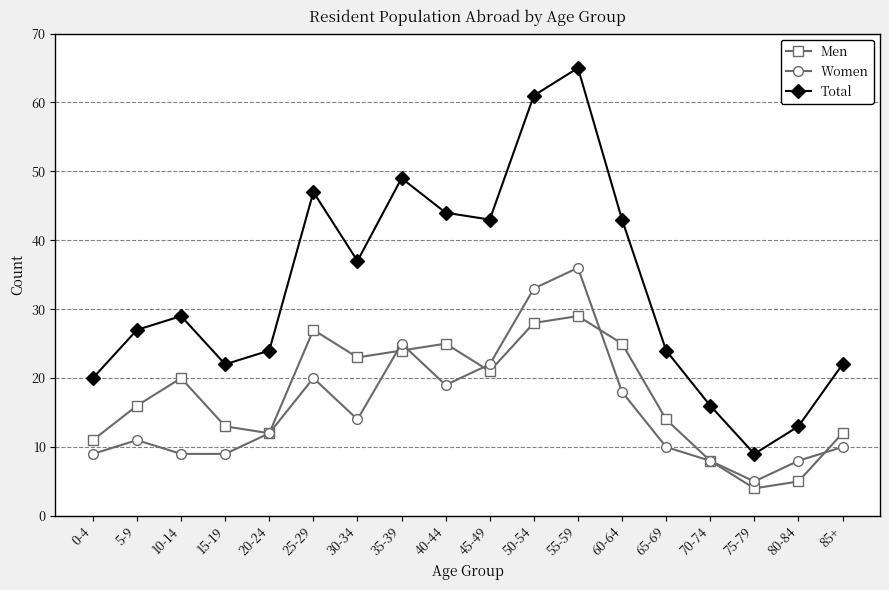

True or false: Men and Total intersect in this chart.

False